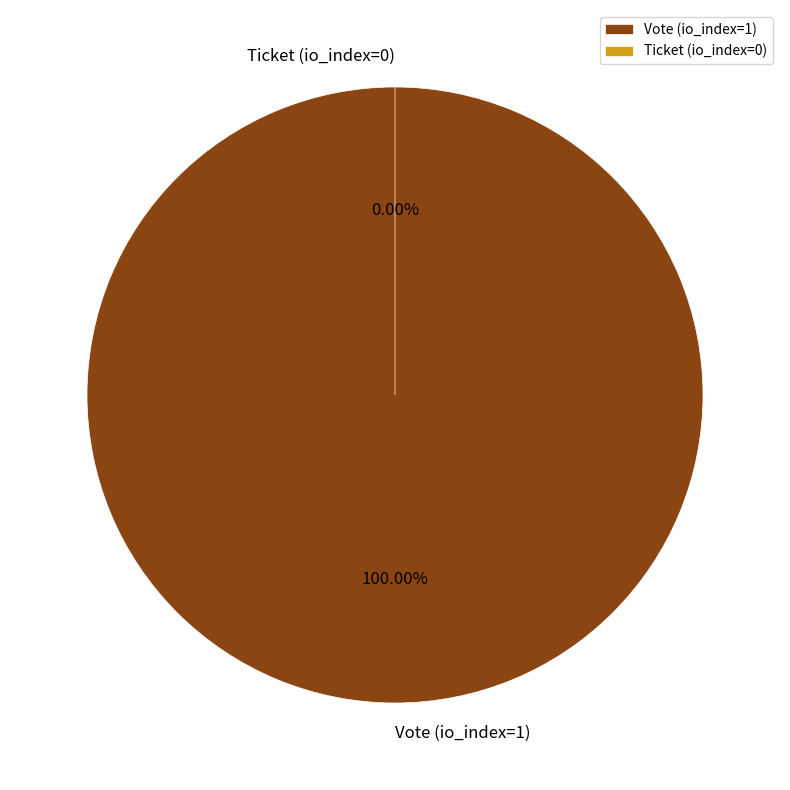

To the nearest percent, what is the average slice percentage?

50%